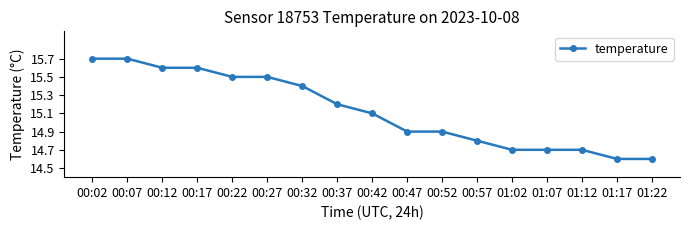

What is the ratio of the value at 00:12 to the value at 00:17?

1.0